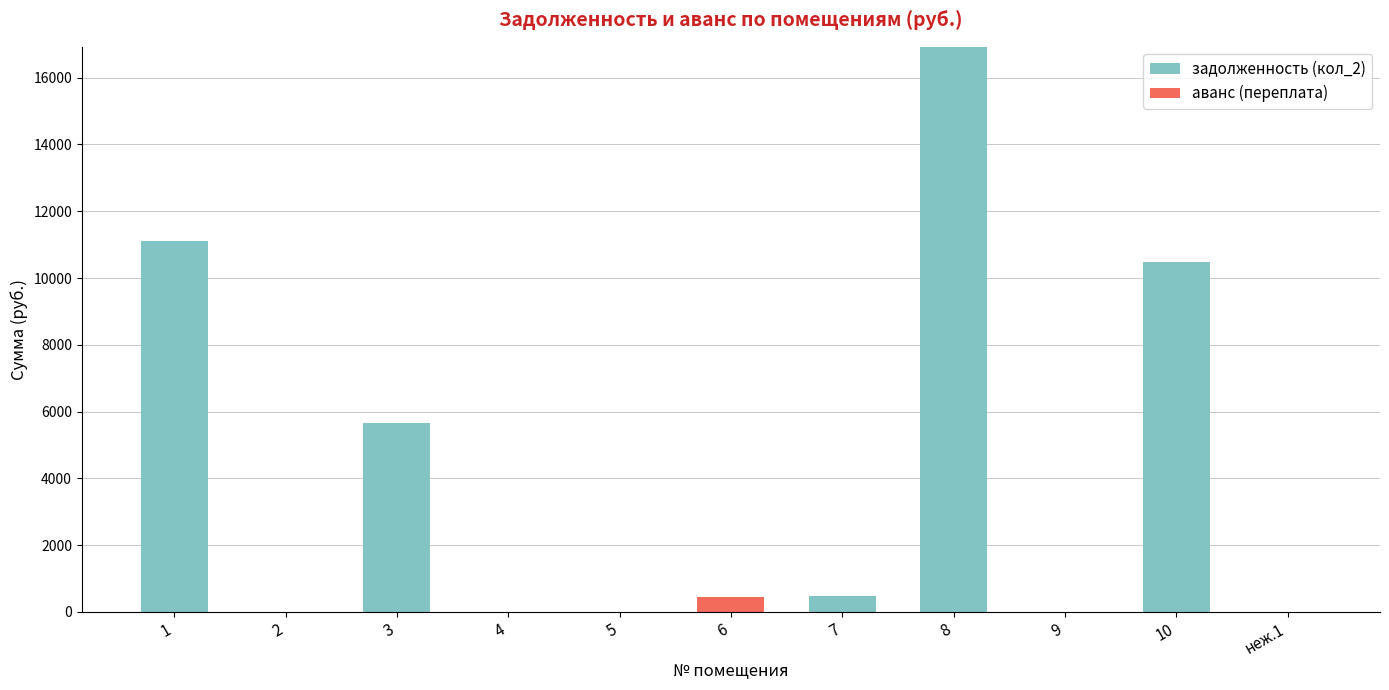

The value of задолженность (кол_2) at 4 is 0.0. True or false?

True